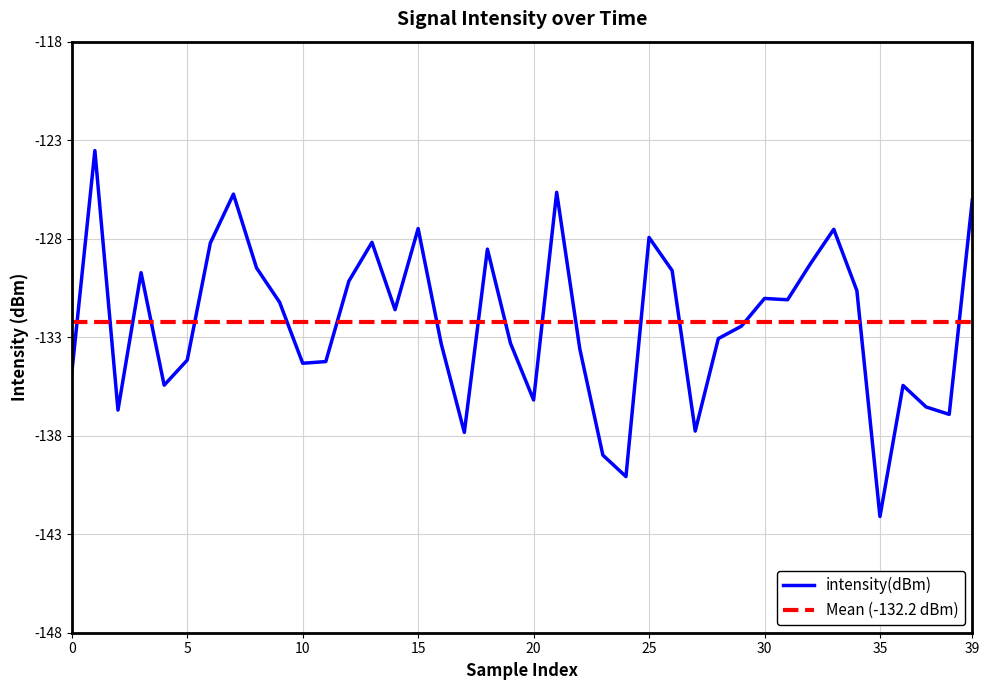

True or false: intensity(dBm) has a value of -134.3 at 10.

True